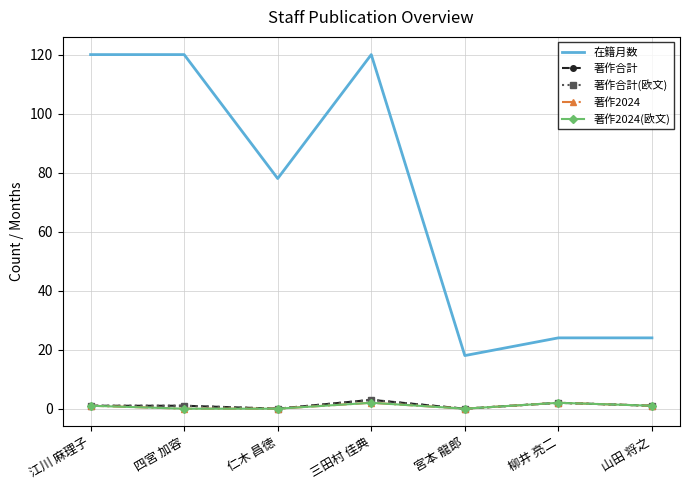

Where is 著作2024 nearest to the value 1?

江川 麻理子